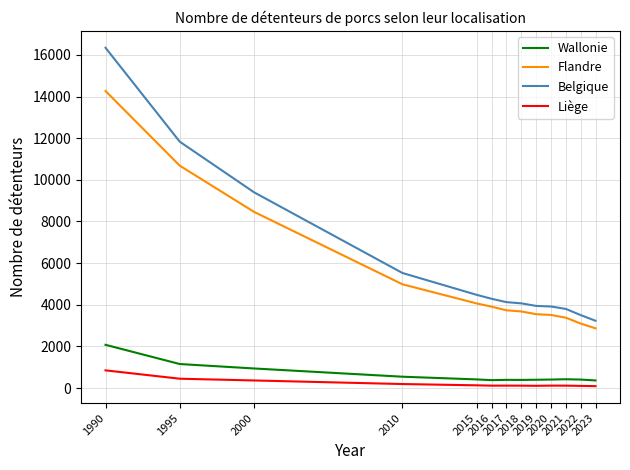

What is the total value across all series at 2015?

9079